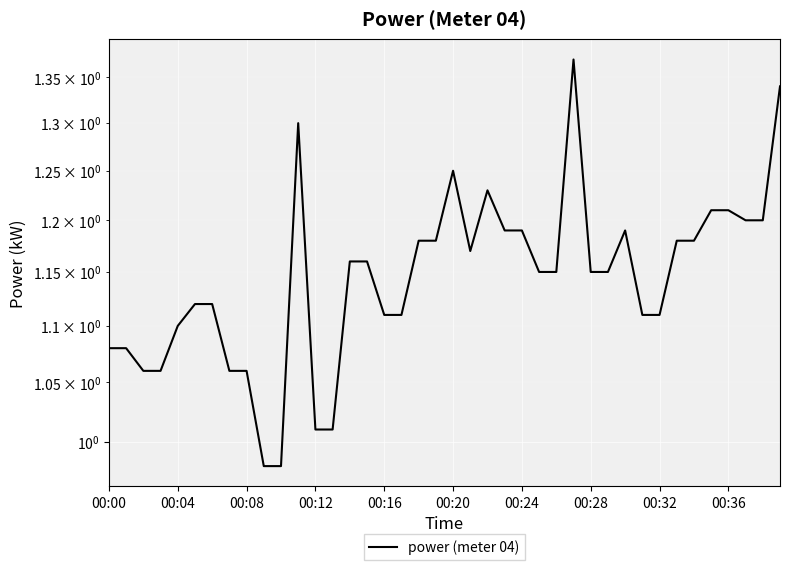

Between 39 and 31, which is larger?

39